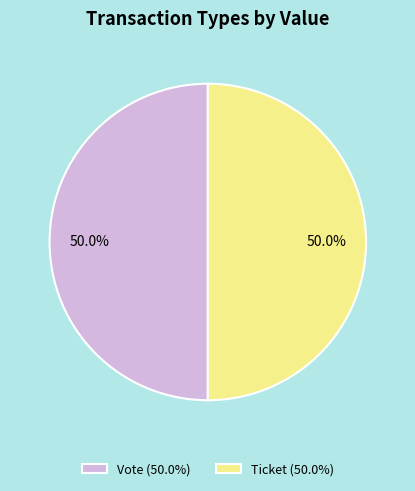

Approximately how many times larger is the value at Vote (50.0%) compared to Ticket (50.0%)?

1.0